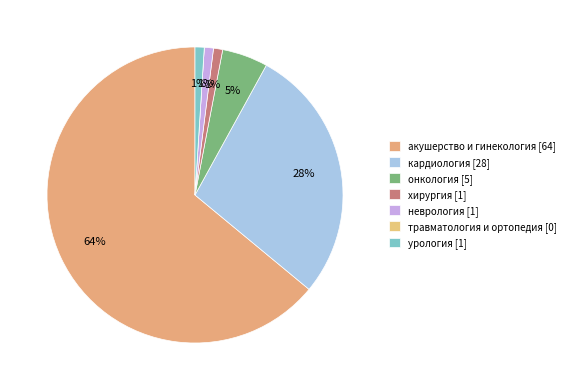

Is the sum of кардиология and акушерство и гинекология greater than half?

Yes